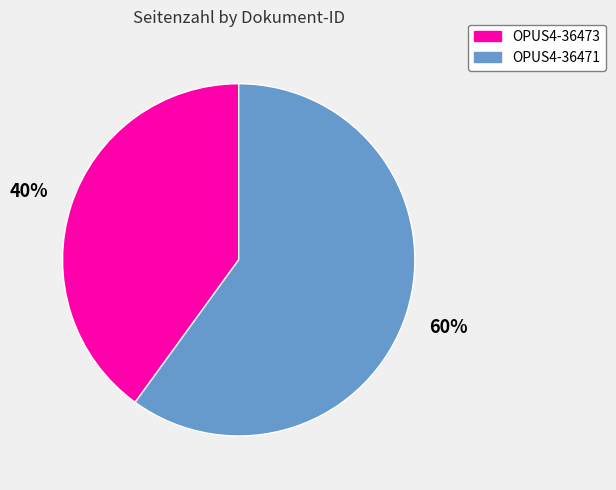

Which has a higher value, OPUS4-36473 or OPUS4-36471?

OPUS4-36471